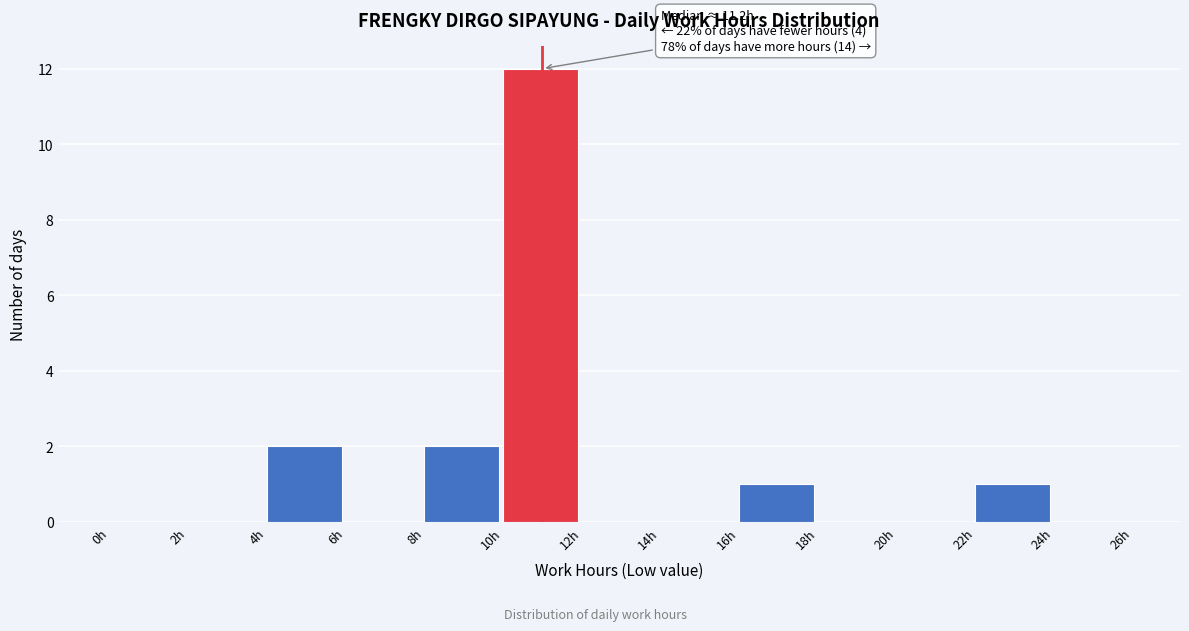

Over which range of the x-axis is the bar tallest?

10 to 12